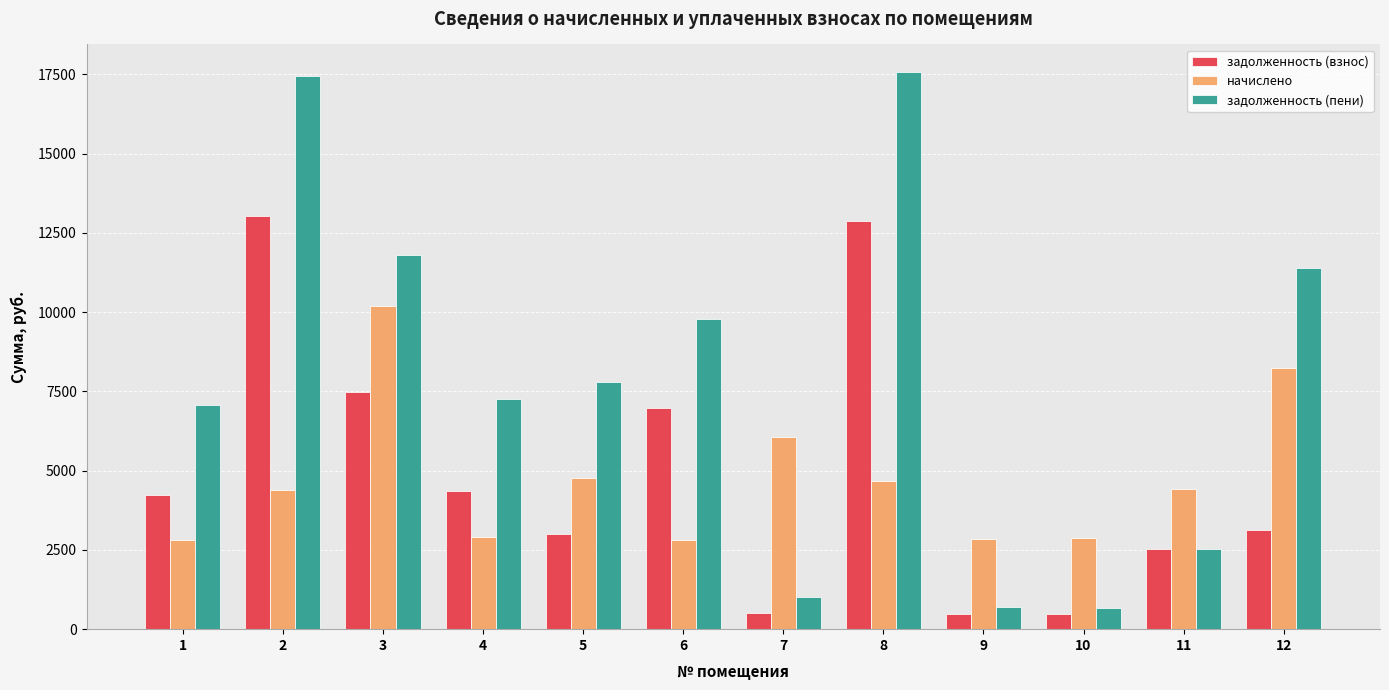

How many values in the начислено series are below 4432?

6